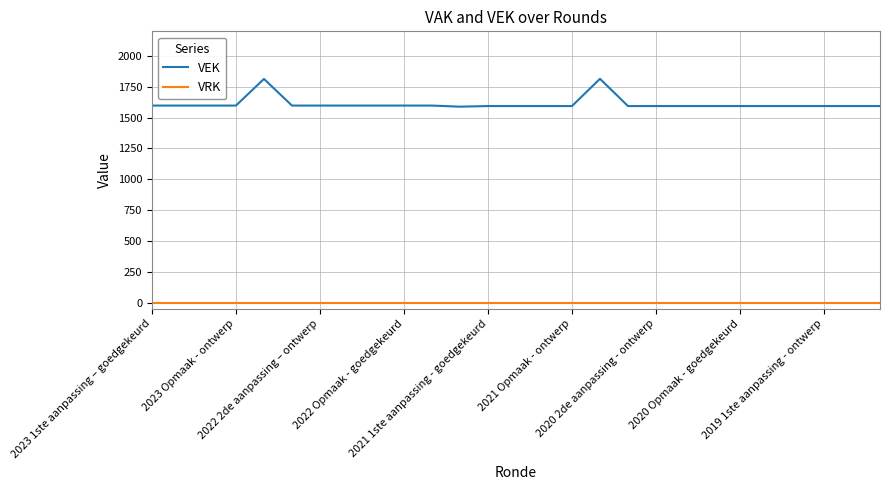

Count the number of data series in this chart.

2